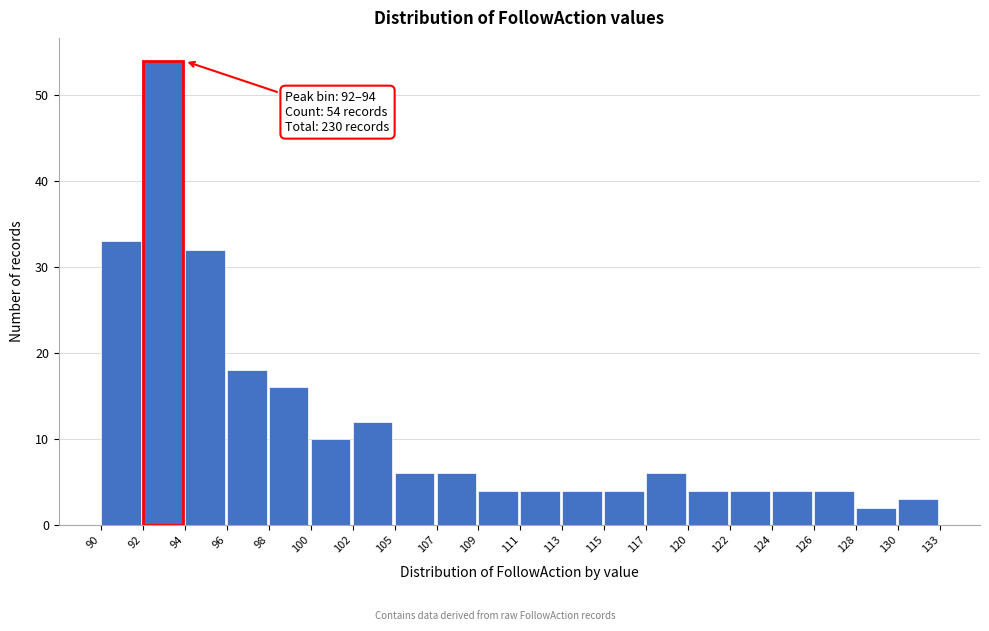

Reading right to left, what are all the values shown in this chart?

130=3	128=2	126=4	124=4	122=4	120=4	117=6	115=4	113=4	111=4	109=4	107=6	105=6	102=12	100=10	98=16	96=18	94=32	92=54	90=33